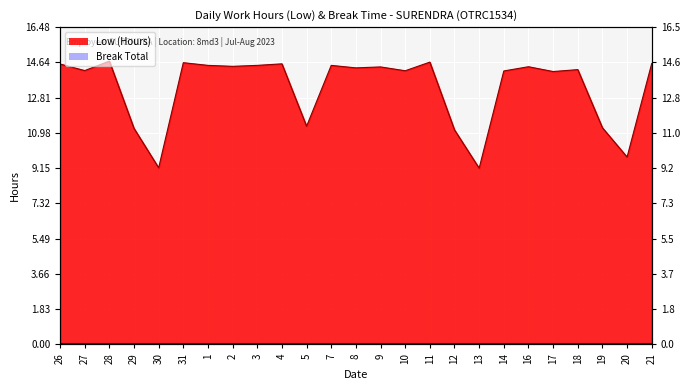

The value at 12 is 4.8. True or false?

False